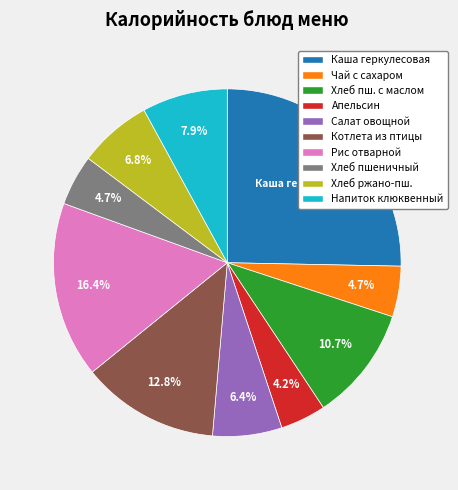

Is there any slice that represents more than half of the pie?

No